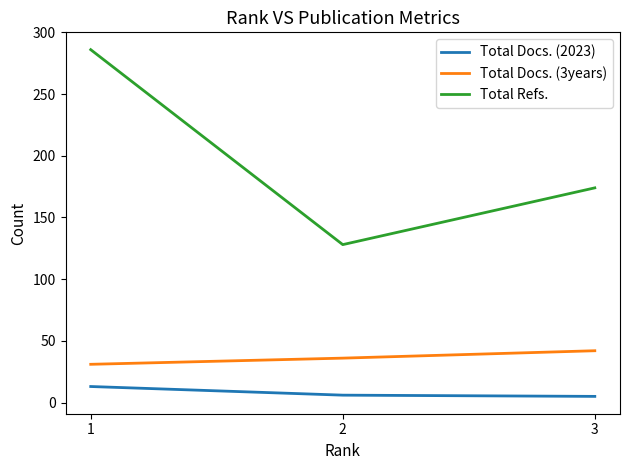

Rank the series by their maximum value, from highest to lowest.

Total Refs., Total Docs. (3years), Total Docs. (2023)